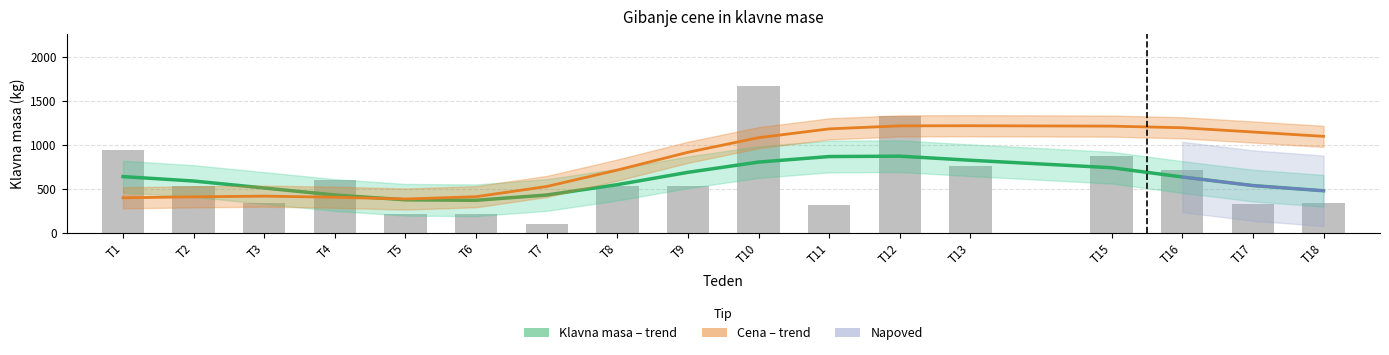

Reading right to left, transcribe all the data shown in this chart.

337	323	712	876	755	1328	318	1673	530	535	106	218	217	604	334	532	940